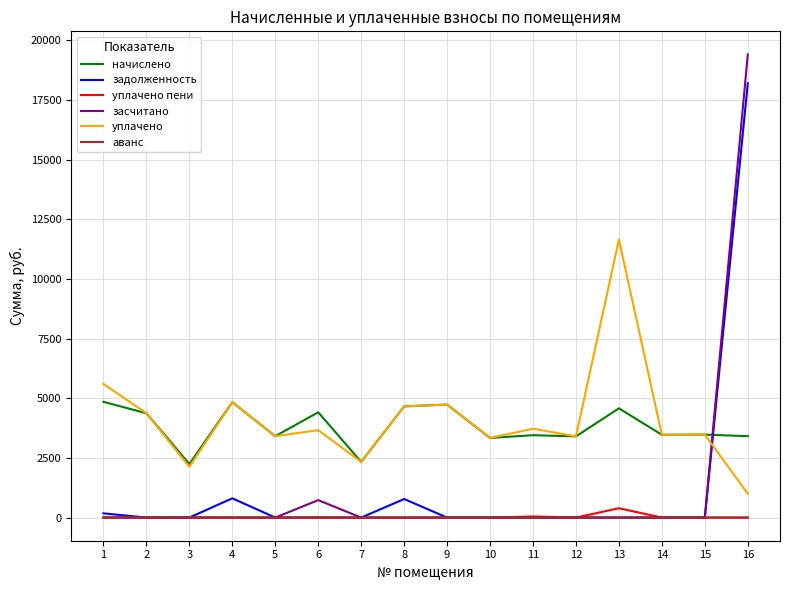

What is the difference between the second highest and second lowest values in the задолженность series?

805.9